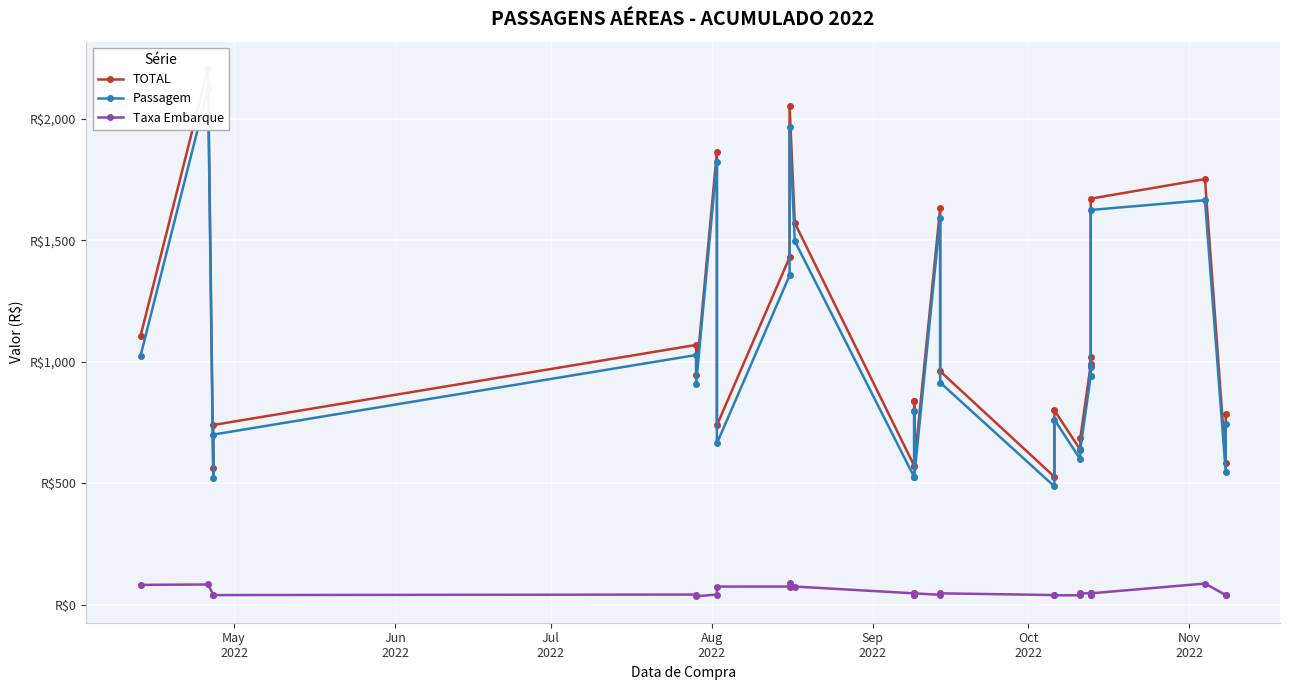

How many categories are shown in the chart?

28